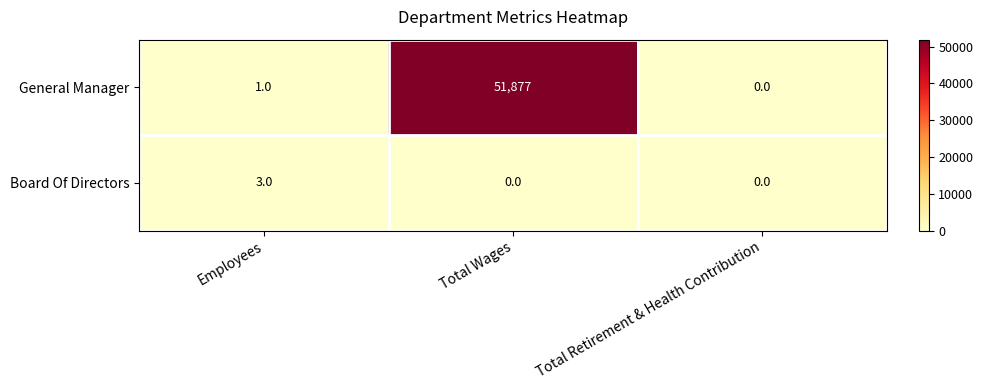

Reading left to right, transcribe all the data shown in this chart.

General Manager: 1	51877	0
Board Of Directors: 3	0	0